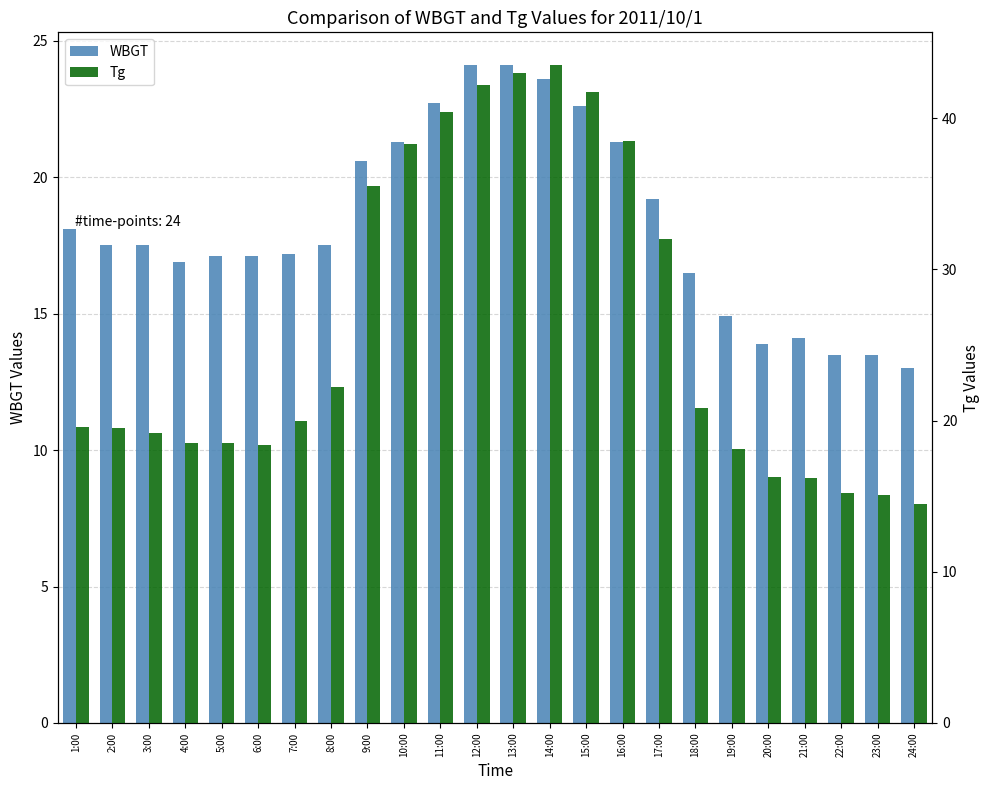

Reading left to right, list all the values displayed in this chart.

WBGT: 1:00=18.1	2:00=17.5	3:00=17.5	4:00=16.9	5:00=17.1	6:00=17.1	7:00=17.2	8:00=17.5	9:00=20.6	10:00=21.3	11:00=22.7	12:00=24.1	13:00=24.1	14:00=23.6	15:00=22.6	16:00=21.3	17:00=19.2	18:00=16.5	19:00=14.9	20:00=13.9	21:00=14.1	22:00=13.5	23:00=13.5	24:00=13.0
Tg: 1:00=19.6	2:00=19.5	3:00=19.2	4:00=18.5	5:00=18.5	6:00=18.4	7:00=20.0	8:00=22.2	9:00=35.5	10:00=38.3	11:00=40.4	12:00=42.2	13:00=43.0	14:00=43.5	15:00=41.7	16:00=38.5	17:00=32.0	18:00=20.8	19:00=18.1	20:00=16.3	21:00=16.2	22:00=15.2	23:00=15.1	24:00=14.5